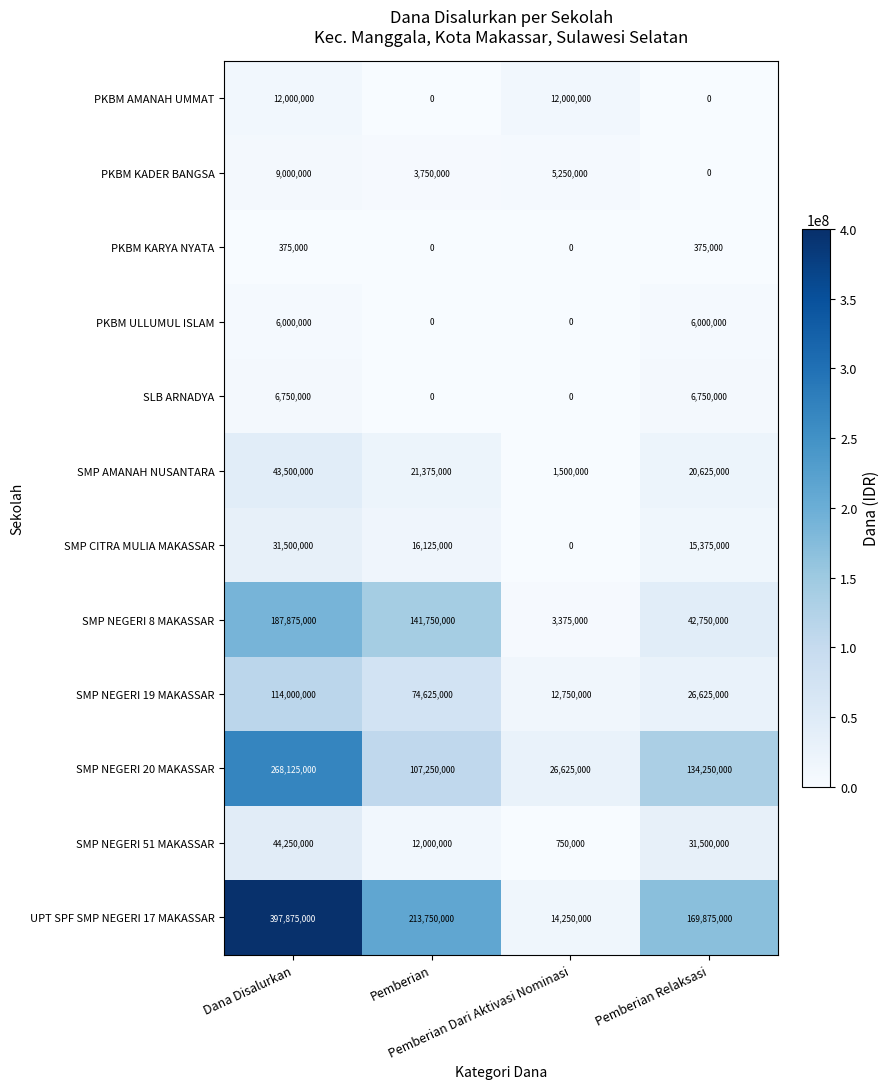

Count the SMP NEGERI 8 MAKASSAR values in the range 42750000 to 187875000.

3